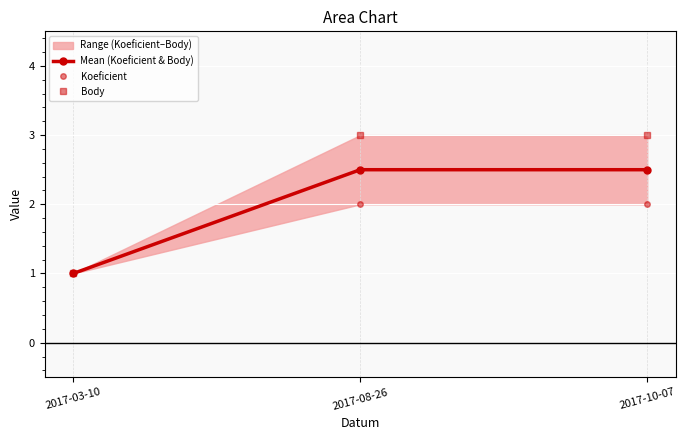

Rank the series by their average value, from highest to lowest.

Body, Mean (Koeficient & Body), Koeficient